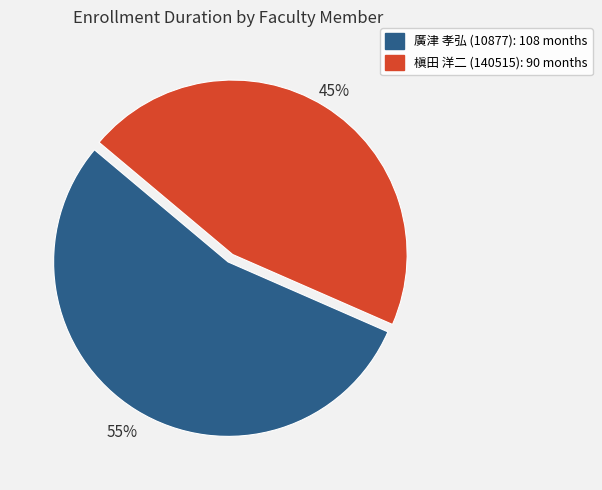

Combined, do 槇田 洋二 (140515) and 廣津 孝弘 (10877) account for over 50%?

Yes